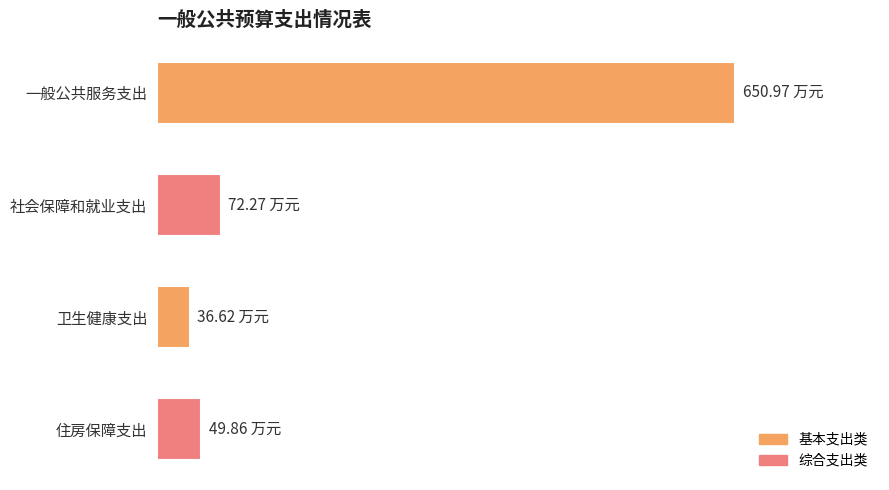

Are the bars horizontal?

Yes